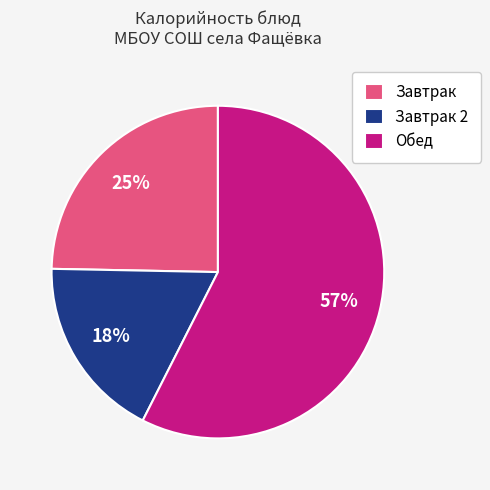

Is it true that Обед is 45% of the pie?

False